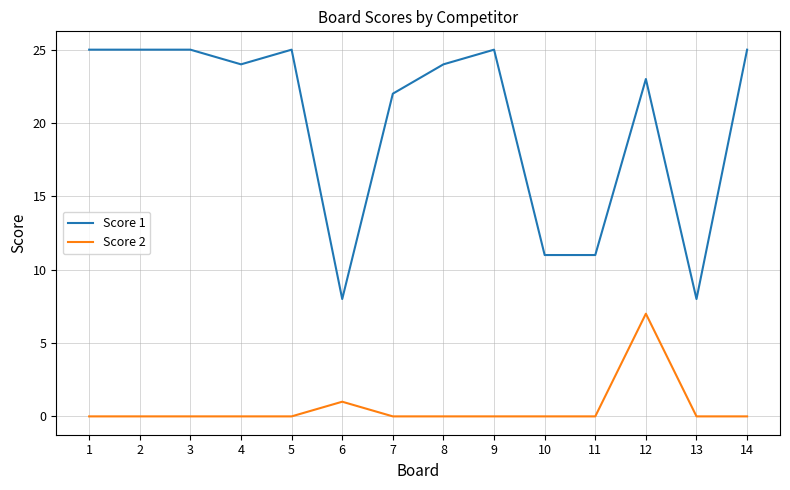

What is the sum of the Score 1 values at 8 and 1?

49